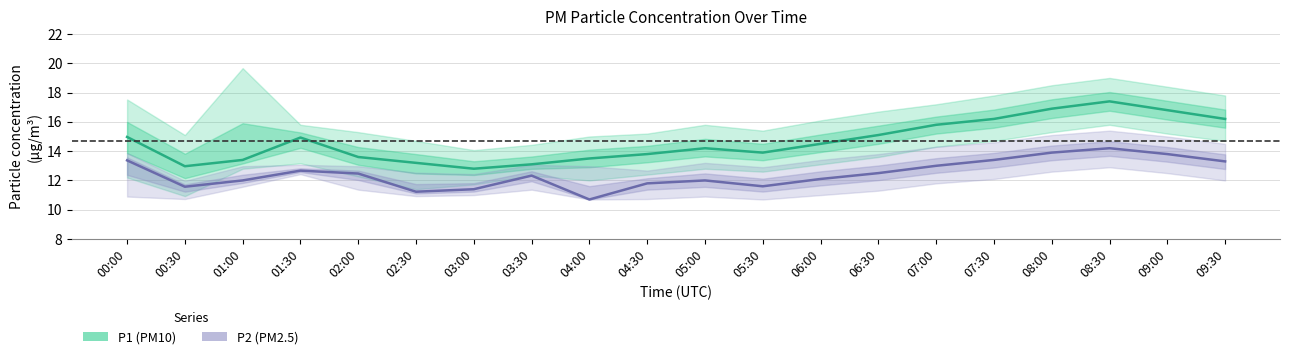

True or false: P2 (PM2.5) has a value of 5.6 at 06:30.

False